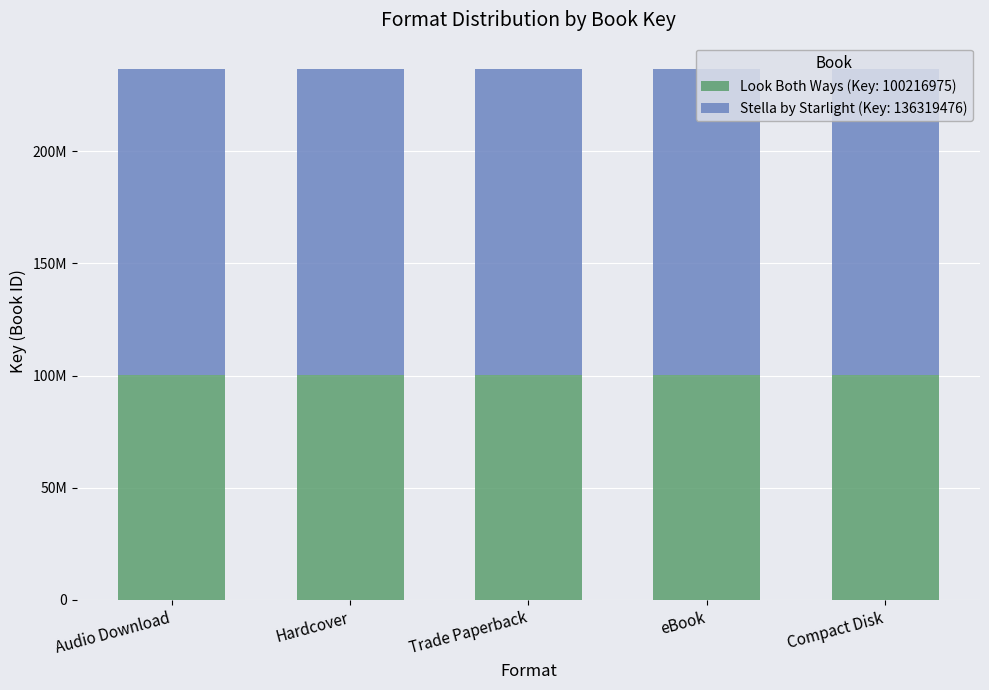

Are the bars grouped side by side (vs. stacked)?

No